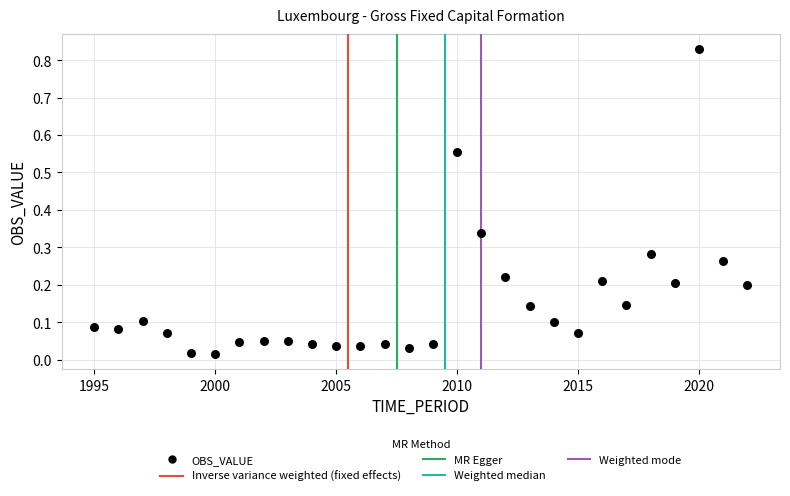

What is the range of X values (max minus min)?

27.0